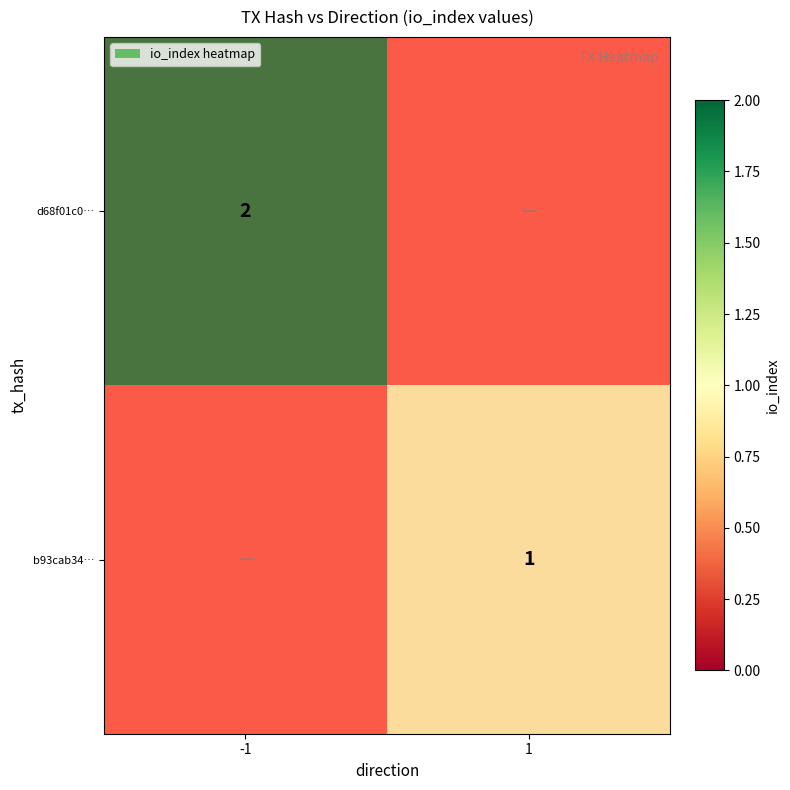

What is the maximum value for d68f01c0e5c9d3e6a11c1754e491a4d1e26f66f?

2